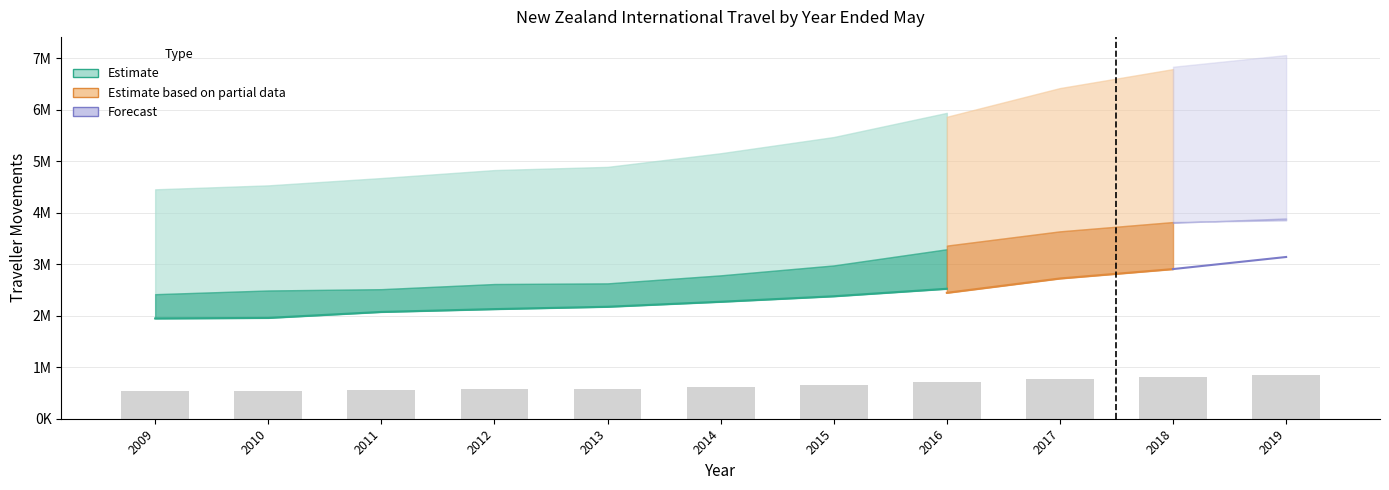

Between 2010 and 2019, which is larger?

2019